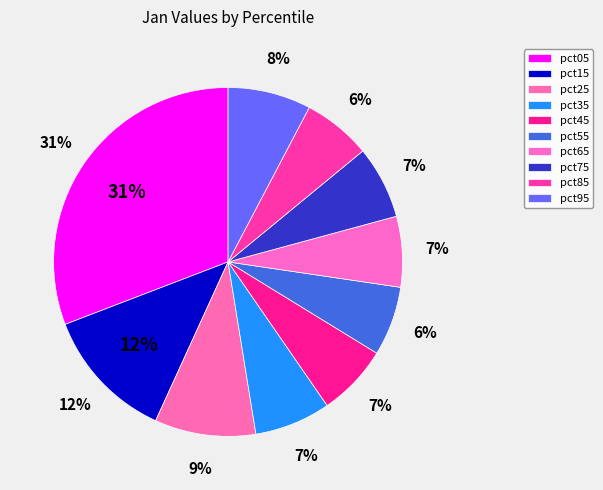

To the nearest percent, what is the average slice percentage?

10%